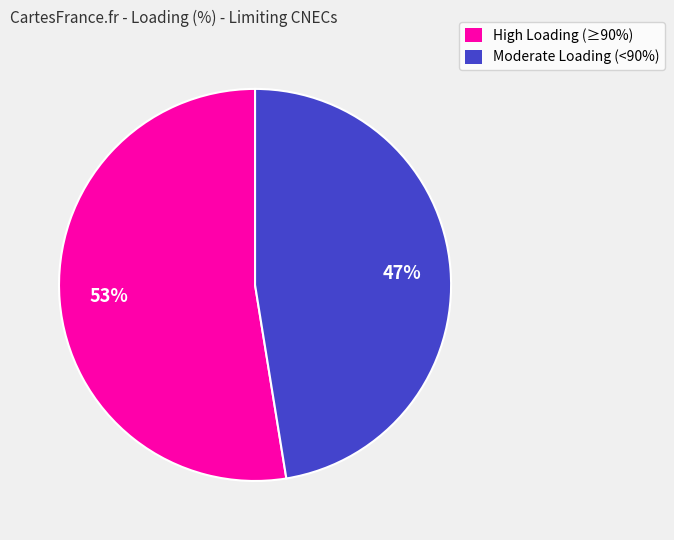

Does any single category account for the majority?

Yes